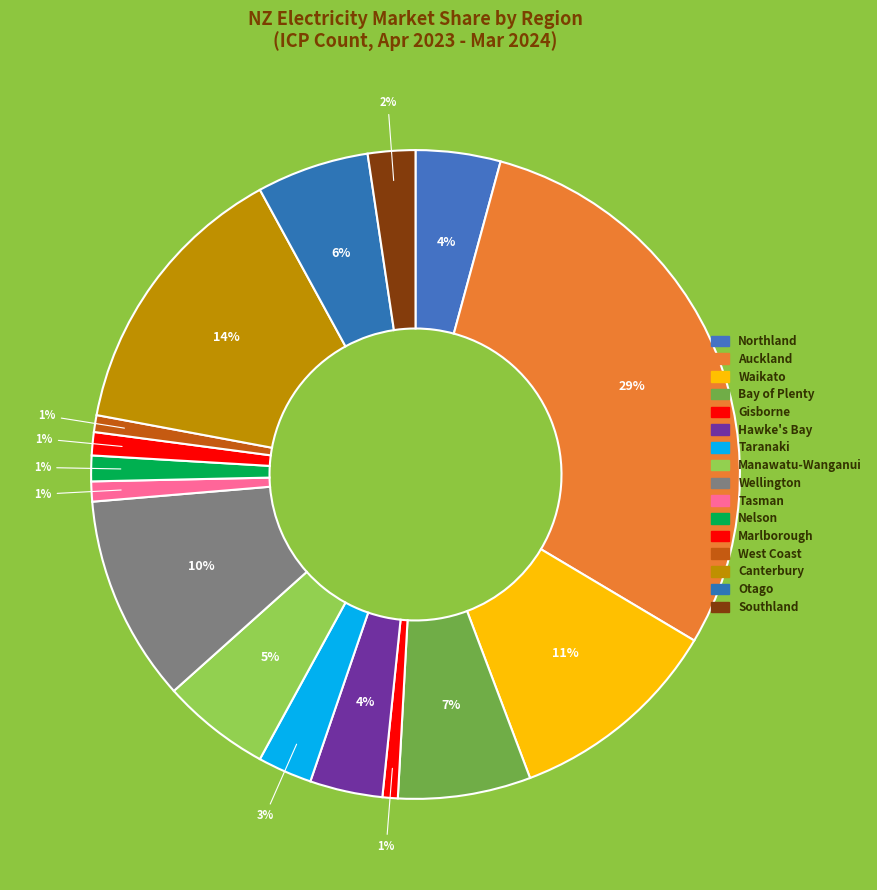

What is the smallest slice in the pie chart?

Gisborne